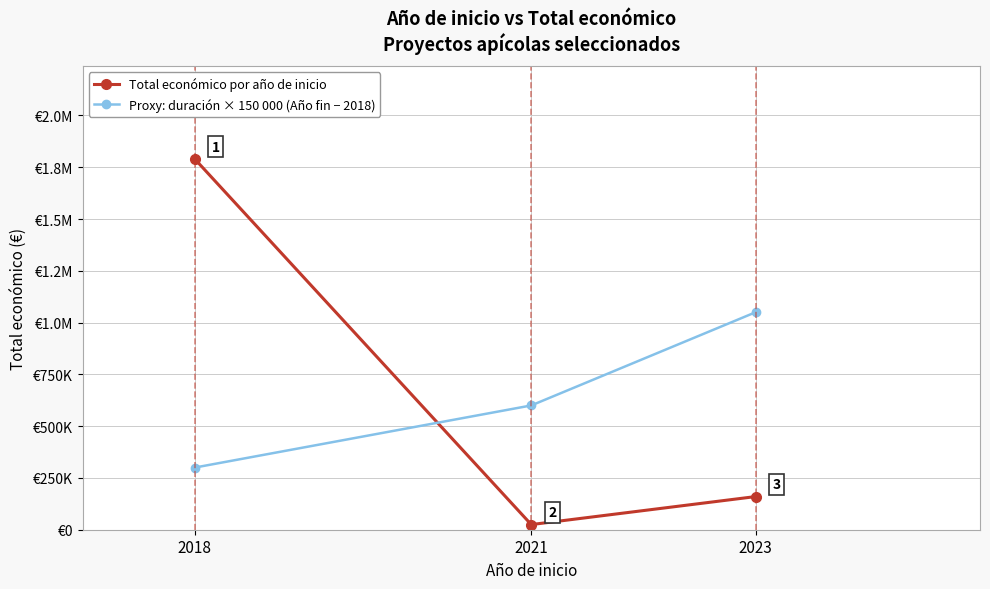

What are all the series names shown in the legend?

Total económico por año de inicio, Proxy: duración × 150 000 (Año fin − 2018)